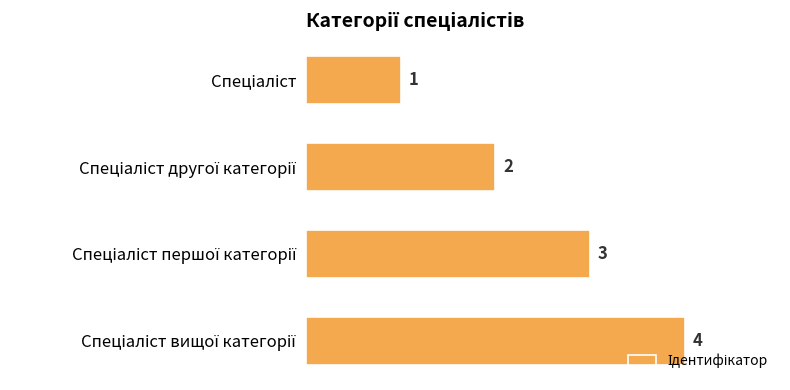

Count the values in the range 2 to 4.

3